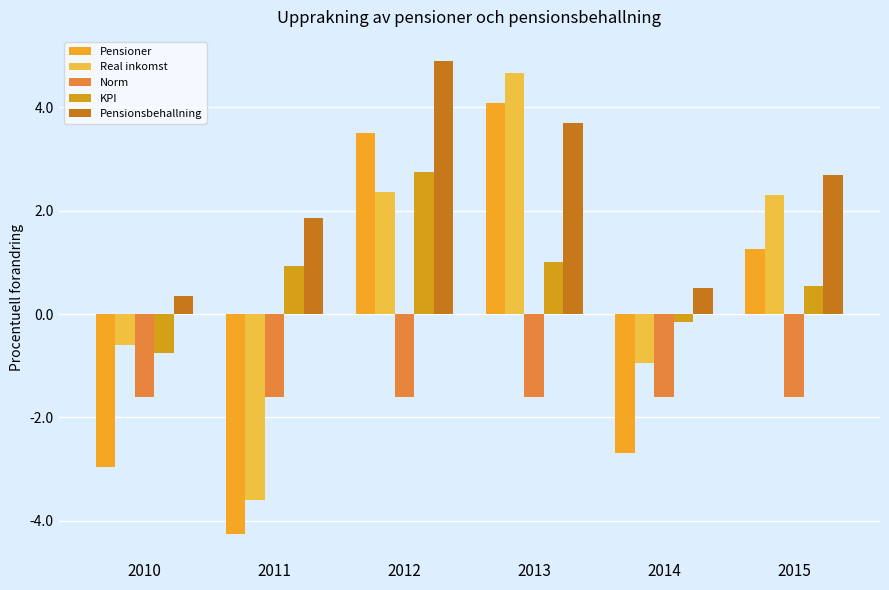

The value of KPI at 2013 is 1.0. True or false?

True